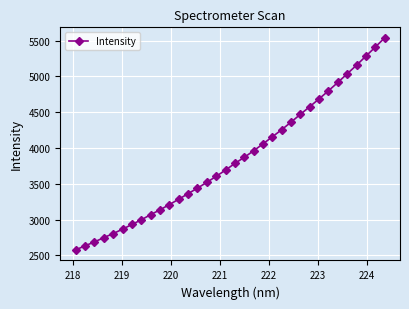

How many lines are shown in the chart?

1